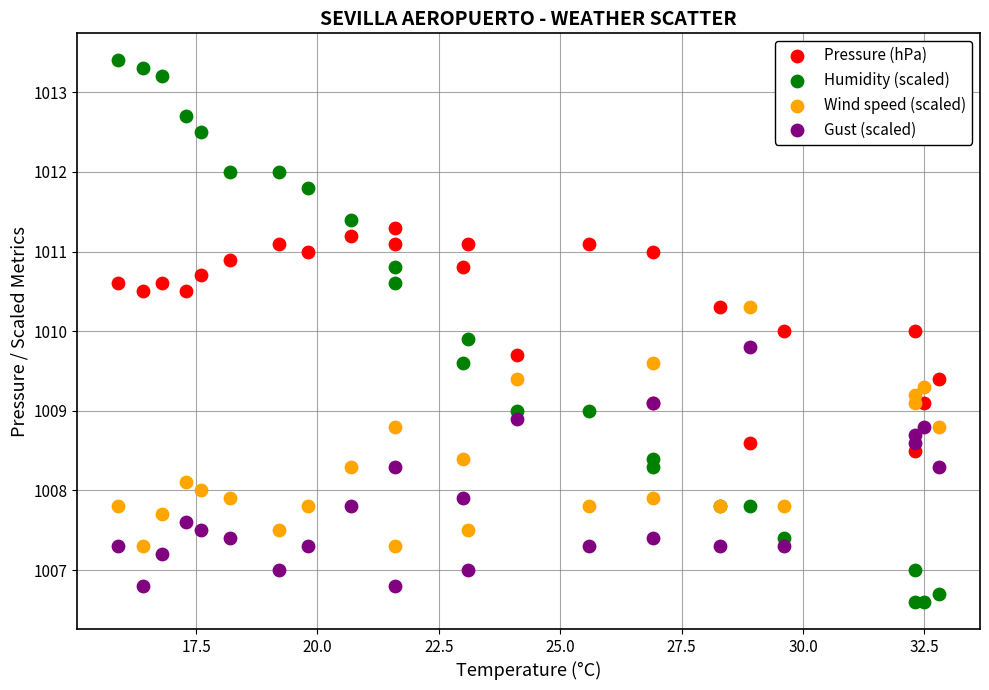

Which series has the widest spread of Y values?

Humidity (scaled)